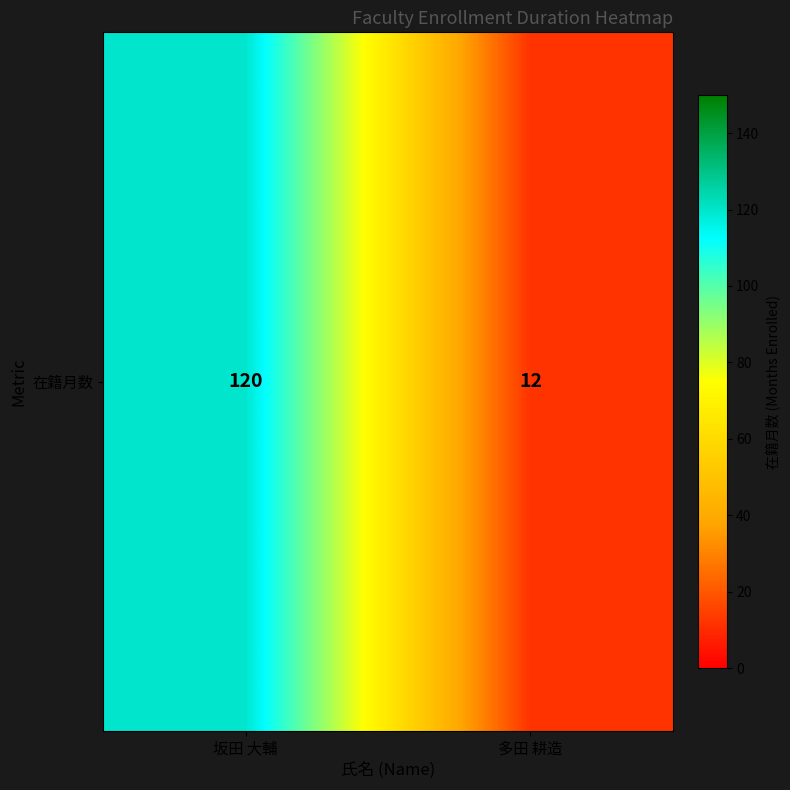

Reading left to right, transcribe all the data shown in this chart.

坂田 大輔=120	多田 耕造=12